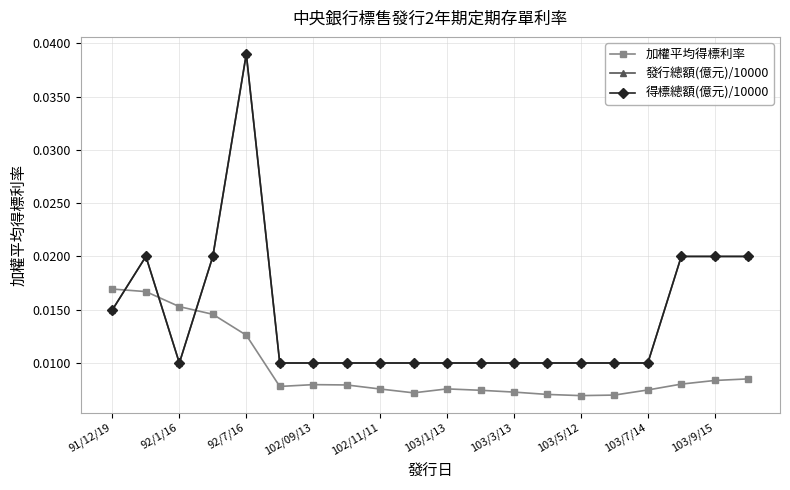

Does the chart have visible grid lines?

Yes